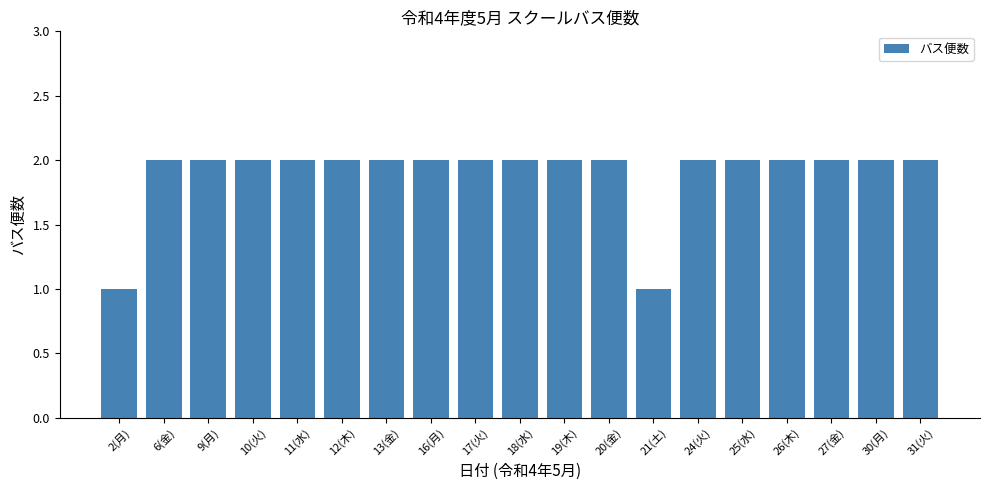

What is the difference between the maximum and minimum values?

1